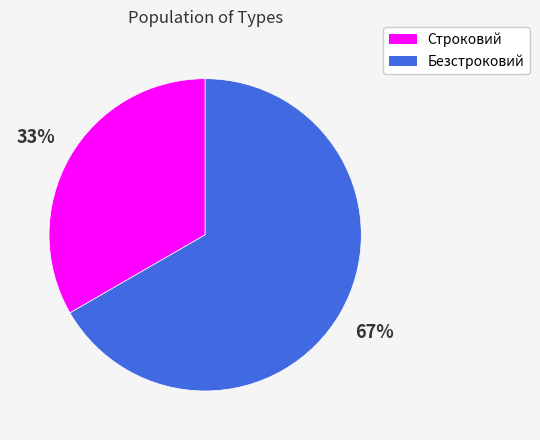

To the nearest percent, what is the combined percentage of Безстроковий and Строковий?

100%